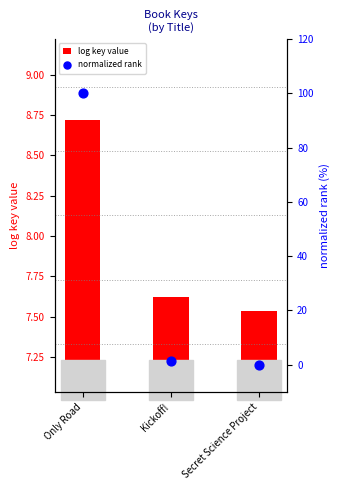

What is the total value across all series at Kickoff!?

9.1